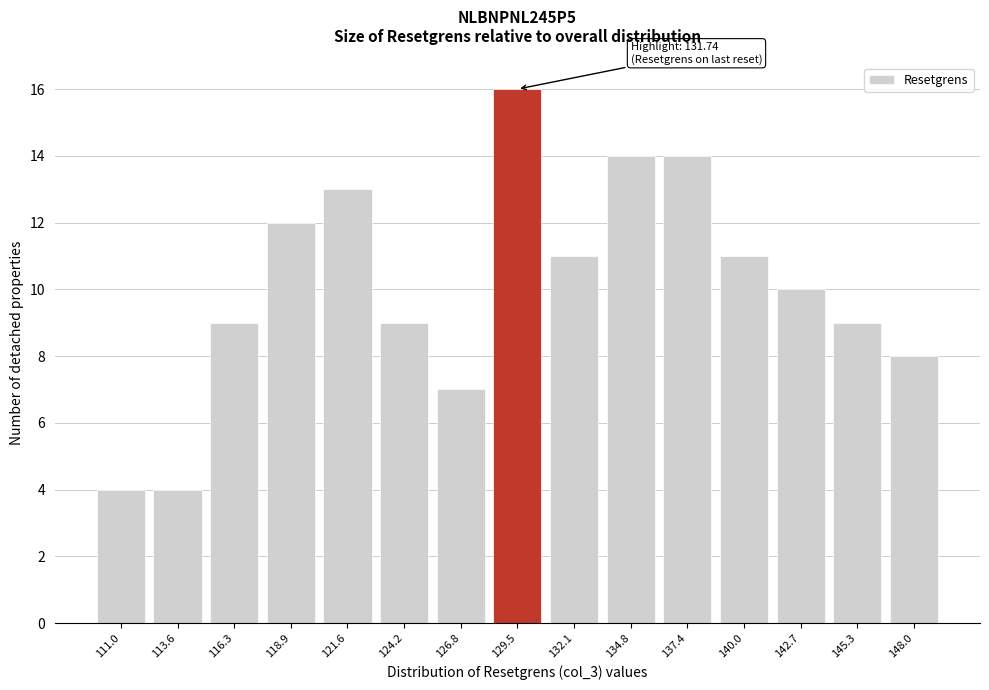

Reading right to left, list all the values displayed in this chart.

148.0=8	145.3=9	142.7=10	140.0=11	137.4=14	134.8=14	132.1=11	129.5=16	126.8=7	124.2=9	121.6=13	118.9=12	116.3=9	113.6=4	111.0=4